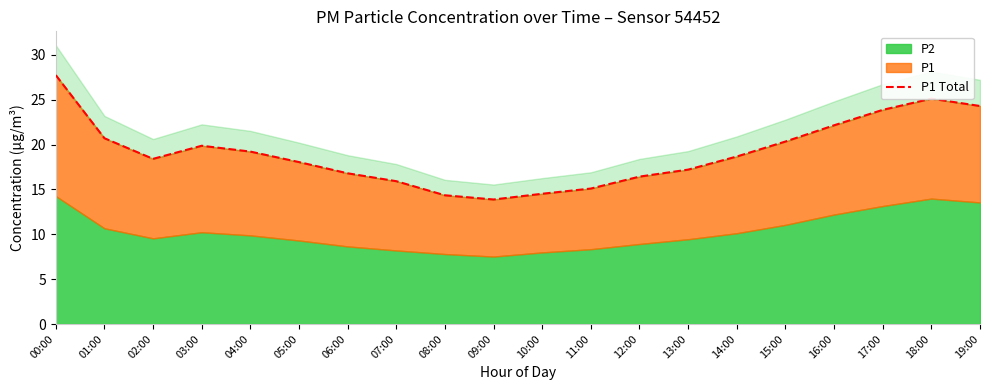

Where is the first local maximum?

03:00